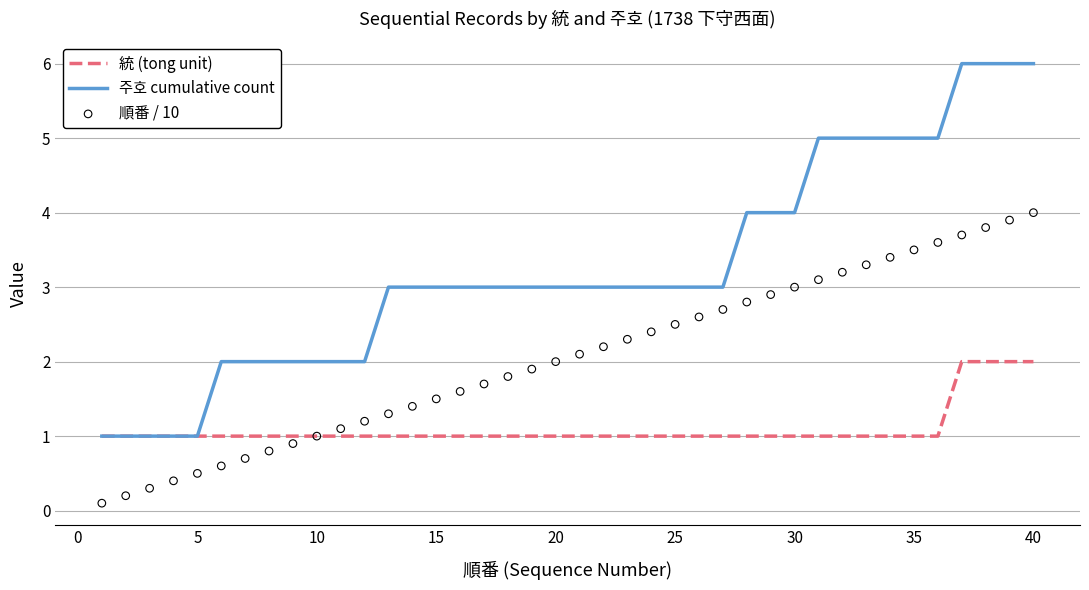

Which series has the largest total across all categories?

주호 cumulative count